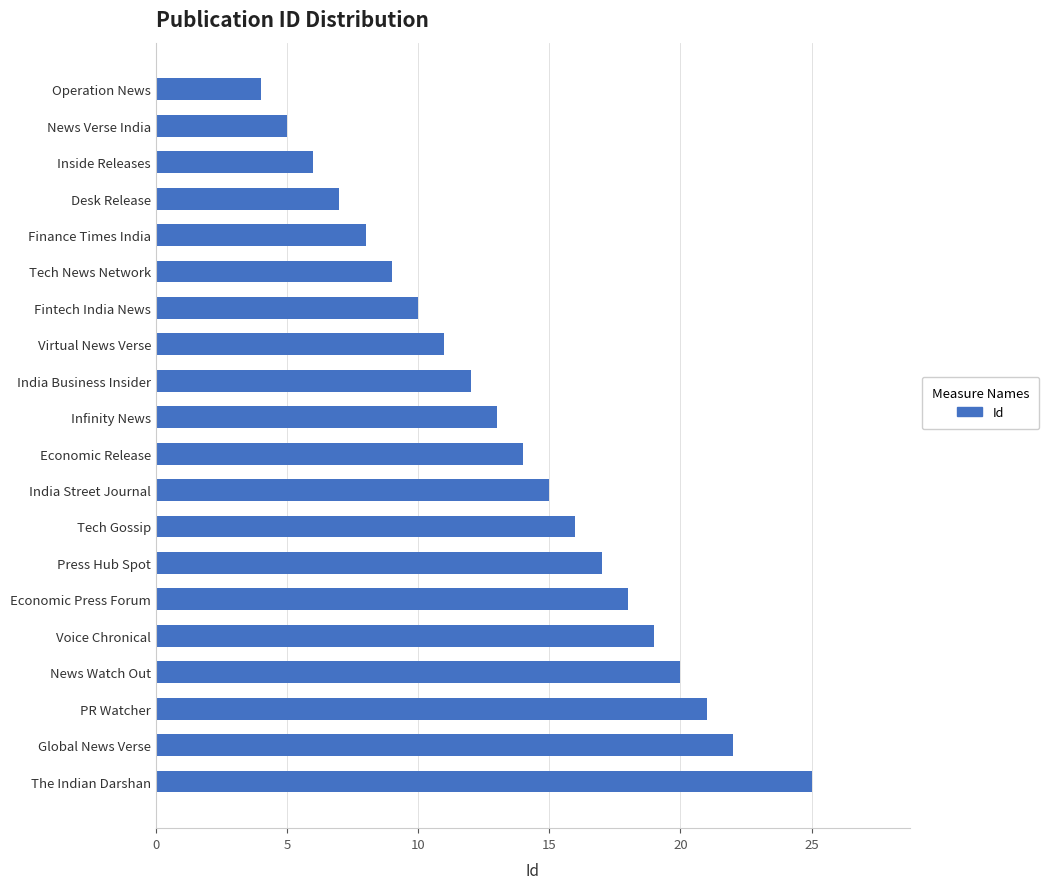

How many bars are there in total?

20